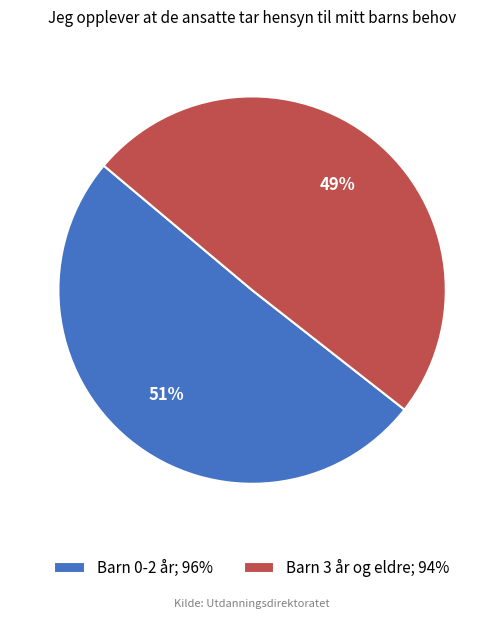

To the nearest percent, what percentage of the pie is Barn 0-2 år?

51%